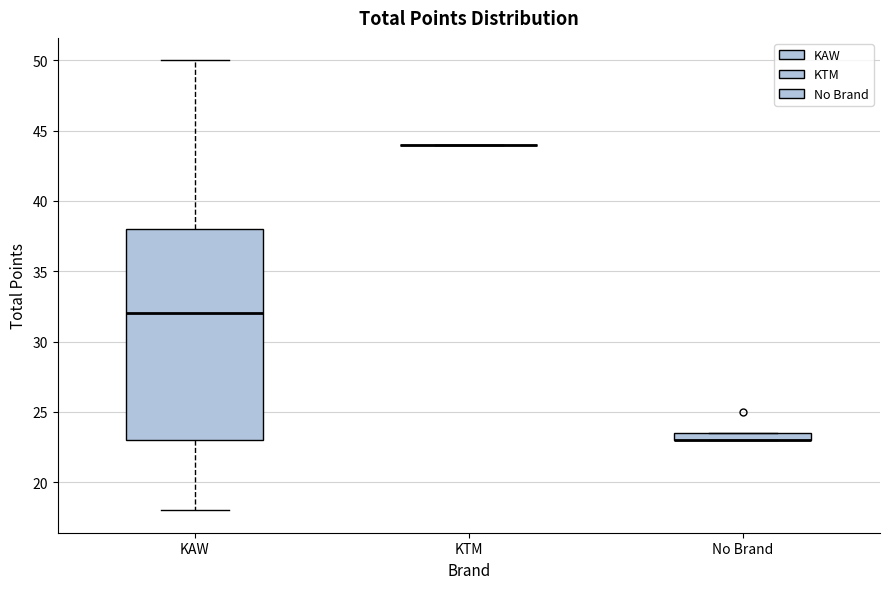

Where does the lower whisker of the box for KAW end on the y-axis? The values are not printed on the chart, so give them approximately, as read against the axis.

18.0